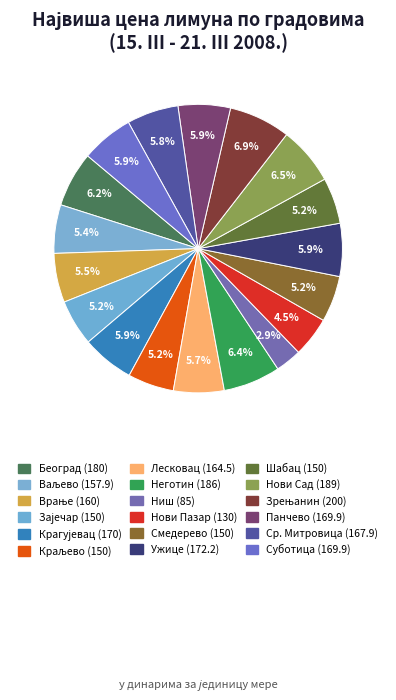

Which has a higher value, Врање or Краљево?

Врање